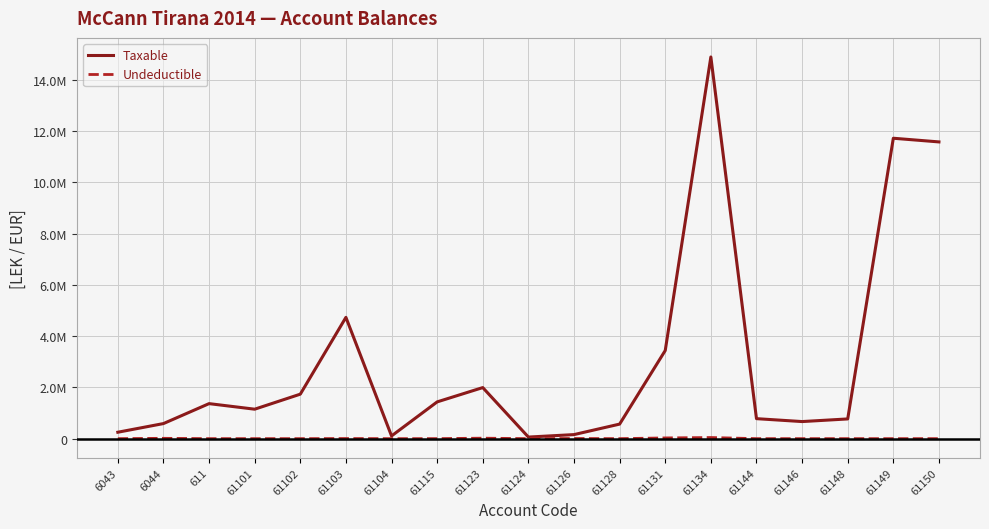

Is this an area chart (filled region under the line)?

No